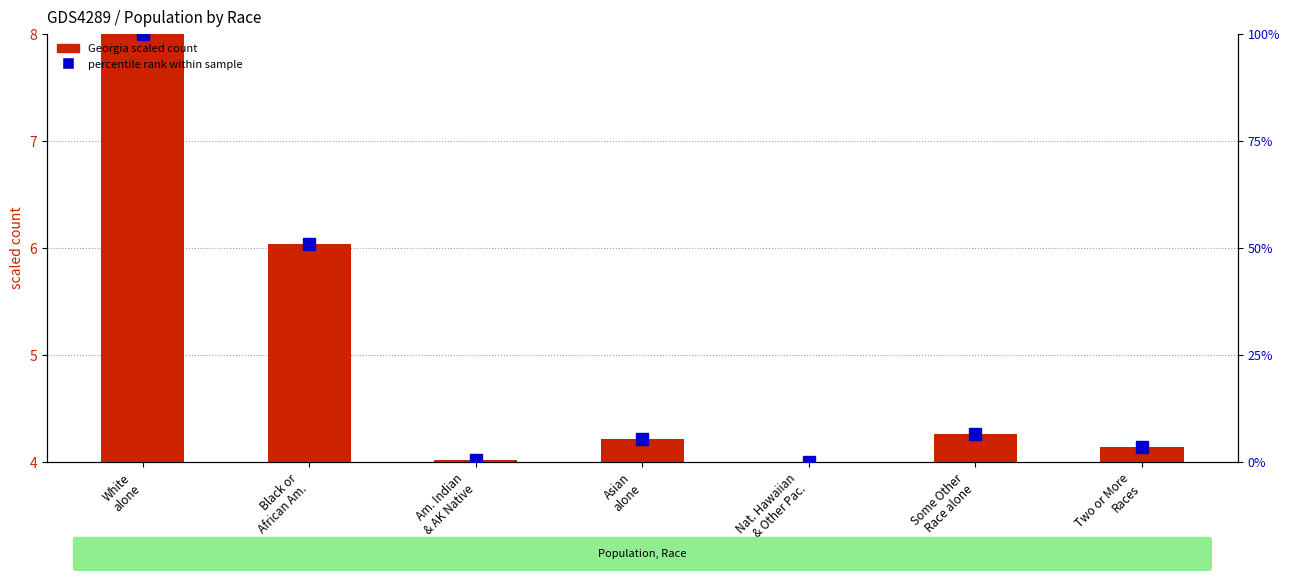

Which series changed the most between Asian
alone and Some Other
Race alone?

percentile rank within sample